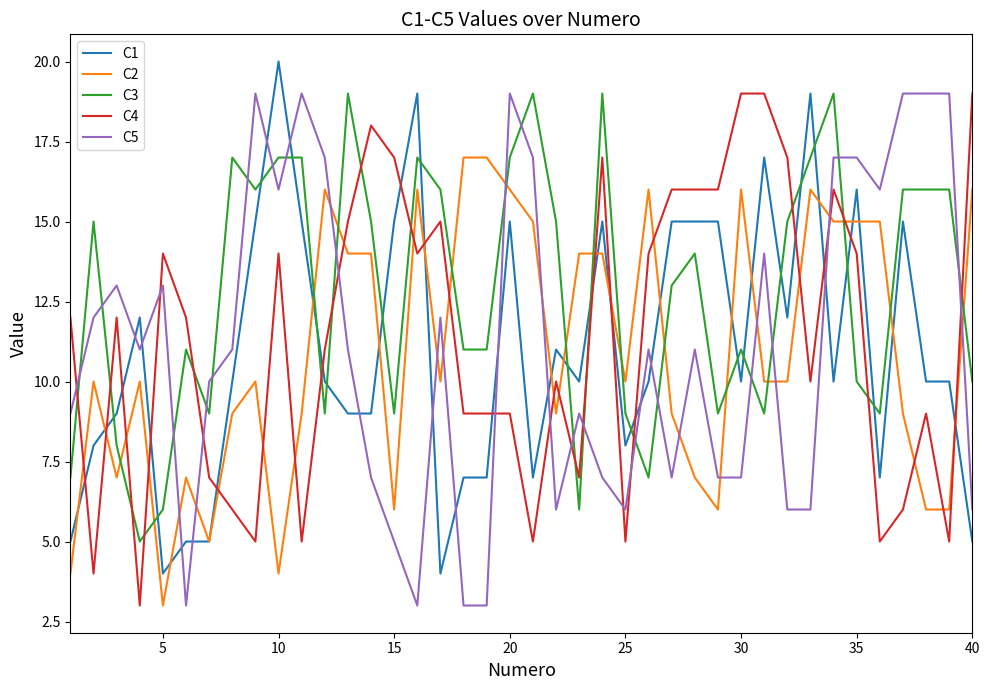

What is the greatest value displayed?

20